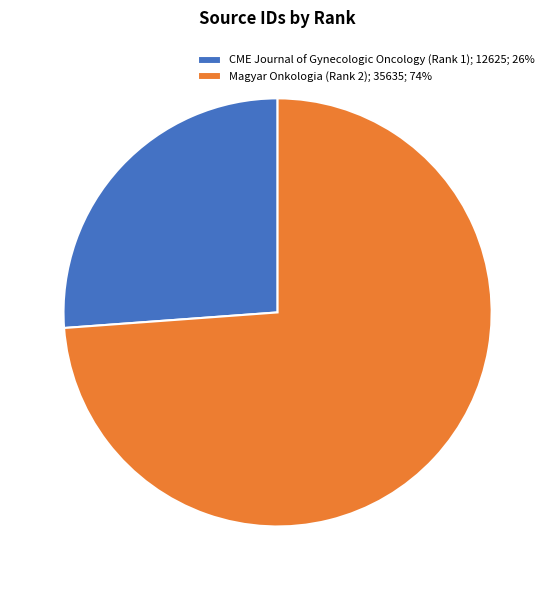

Does CME Journal of Gynecologic Oncology (Rank 1) represent more than half of the total?

No